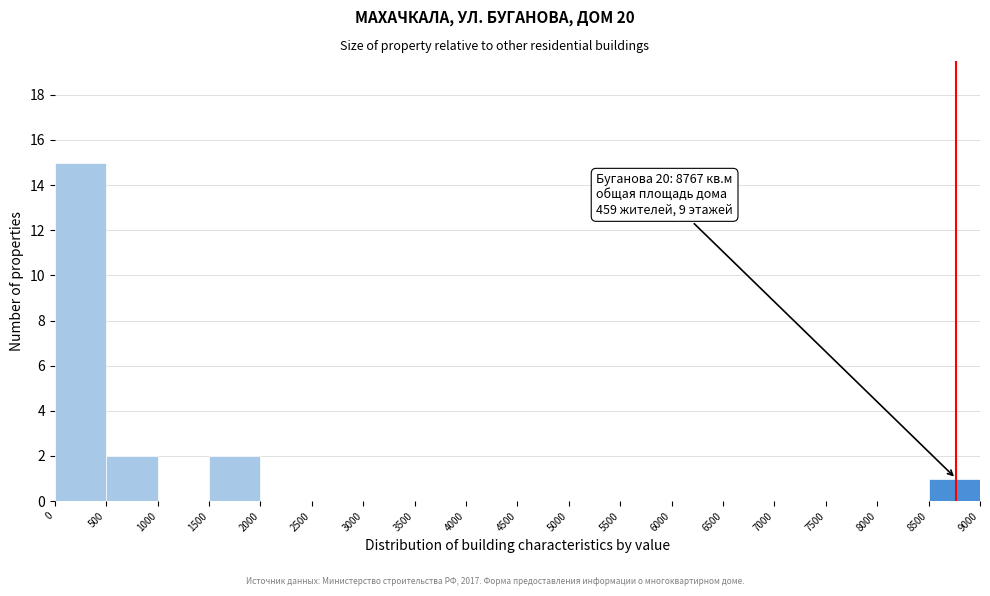

Which range on the x-axis has the tallest bar?

0 to 500